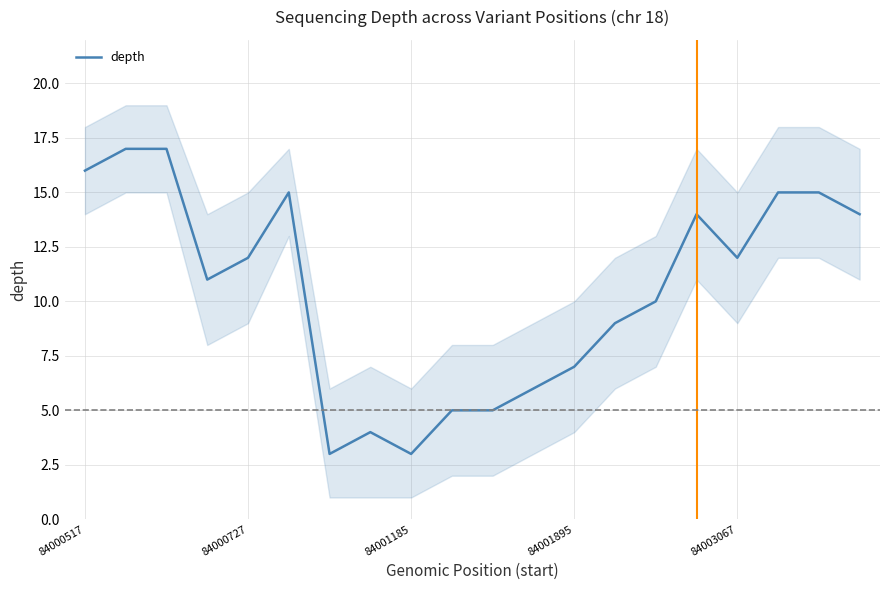

What is the maximum value for depth?

17